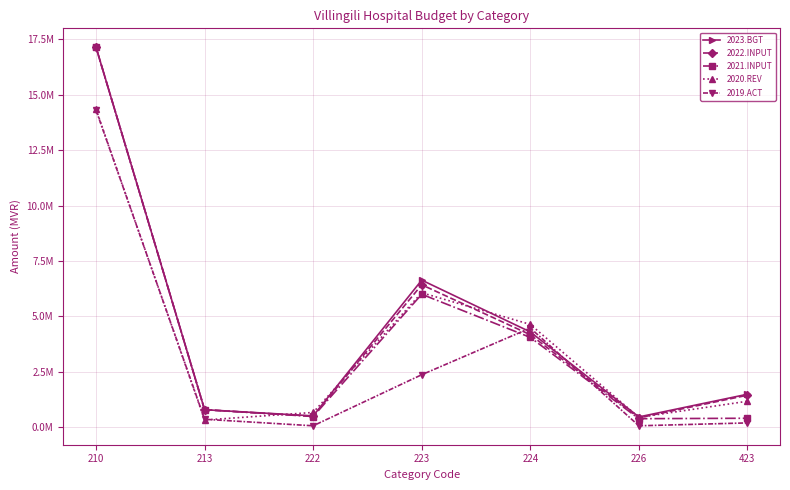

Reading left to right, what are all the values shown in this chart?

2023.BGT: 210=17147232	213=786000	222=507581	223=6635330	224=4296645	226=459800	423=1484000
2022.INPUT: 210=17147232	213=786000	222=492796	223=6425173	224=4171500	226=418000	423=1440000
2021.INPUT: 210=17147232	213=786000	222=478443	223=5996672	224=4050000	226=380000	423=400000
2020.REV: 210=14345324	213=320645	222=662286	223=6065540	224=4635606	226=442191	423=1168149
2019.ACT: 210=14312647	213=354403	222=59712	223=2365188	224=4473313	226=59587	423=189928